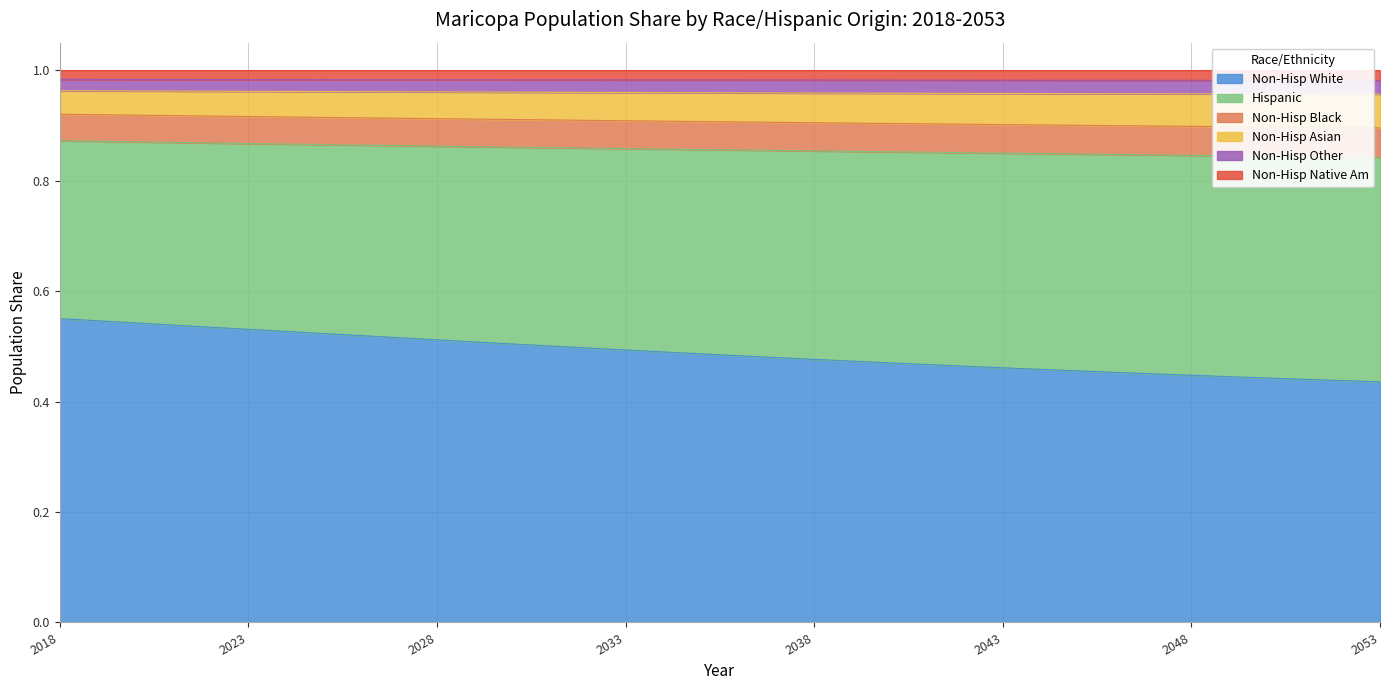

Read the Non-Hisp Asian value at 2027.

1.0